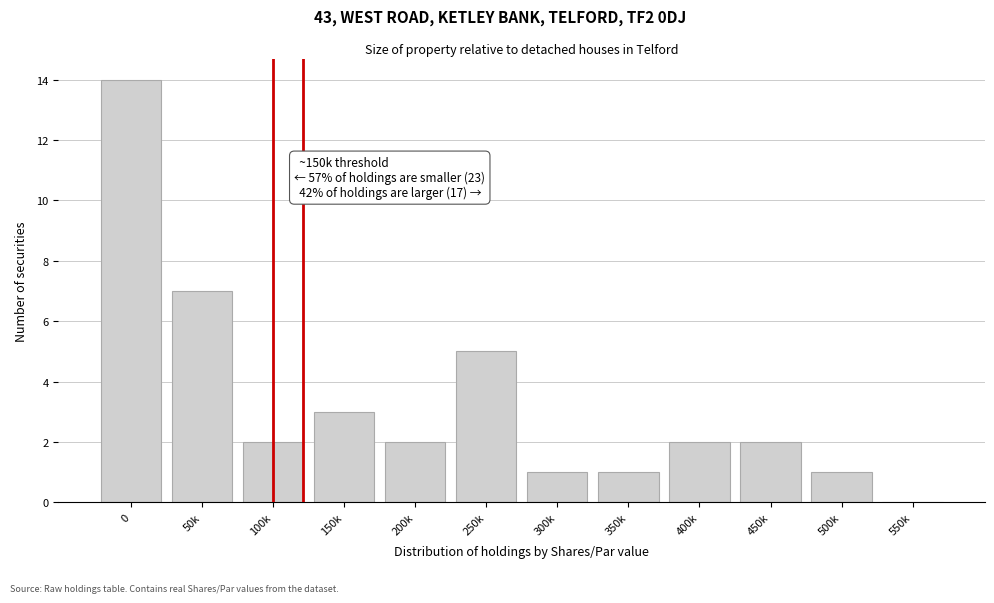

Reading right to left, transcribe all the data shown in this chart.

550k=0	500k=1	450k=2	400k=2	350k=1	300k=1	250k=5	200k=2	150k=3	100k=2	50k=7	0=14